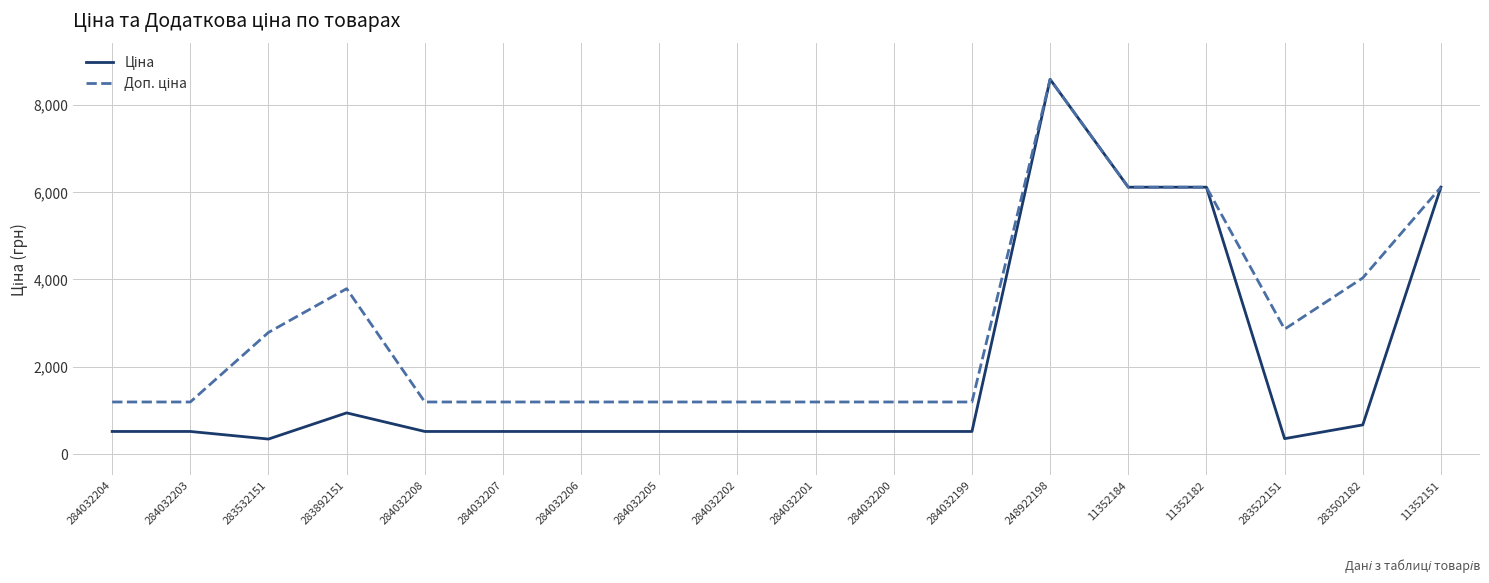

What is the difference between the highest and lowest values at 284032202?

674.7